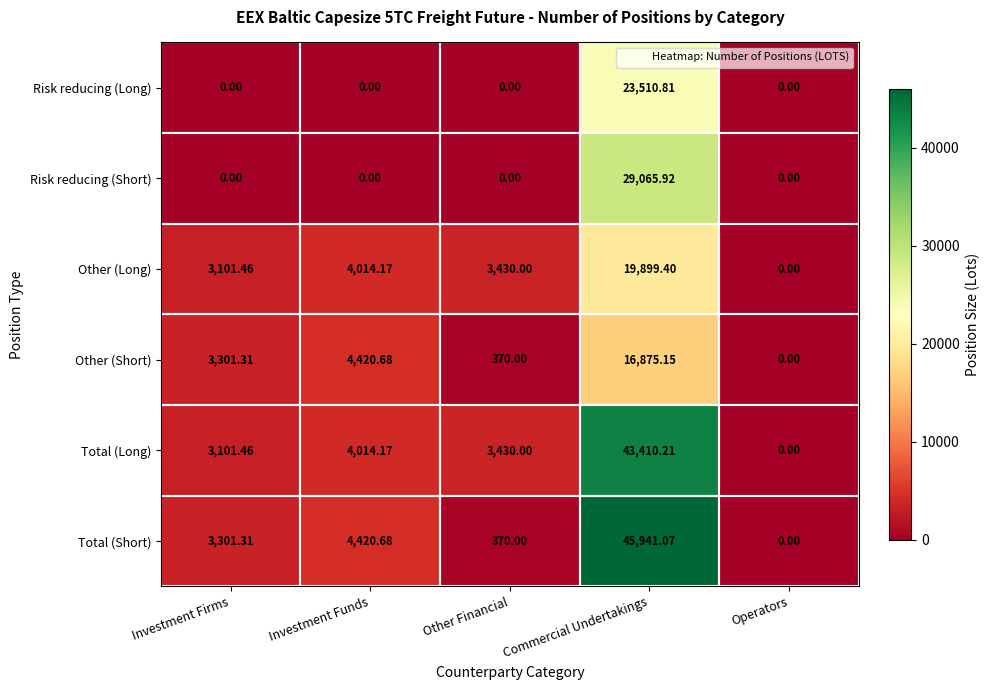

How many series are shown in this chart?

6